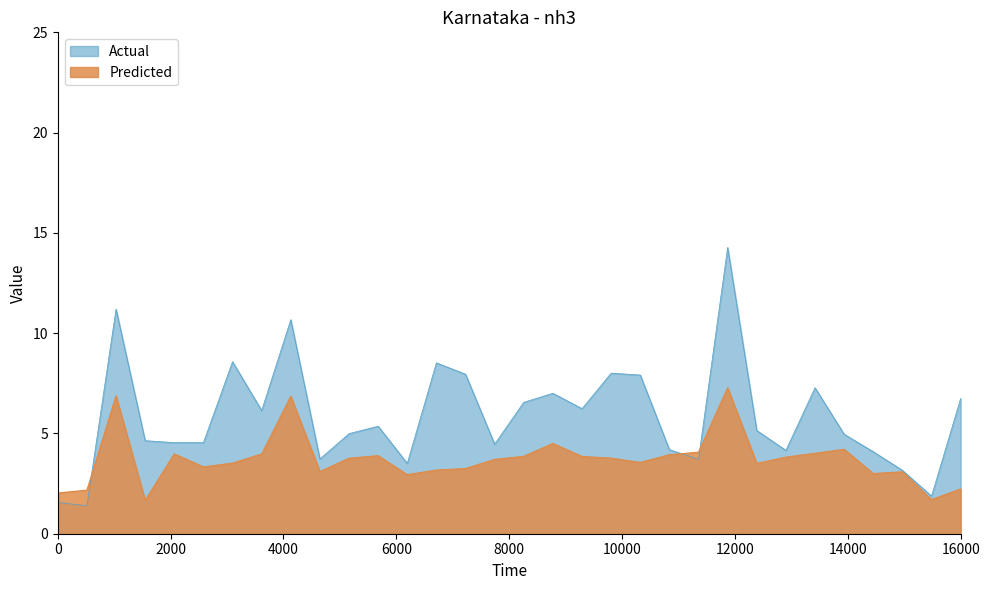

How many interior local valleys (lower than both neighbors) does the data have?

8